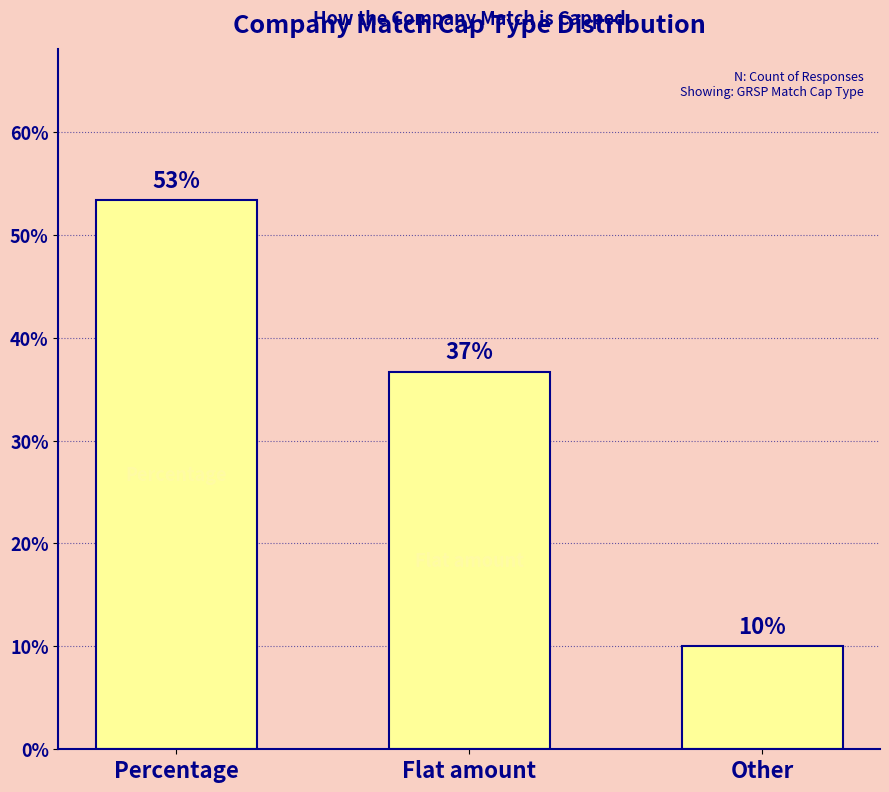

What is the label of the 2nd bar from the right?

Flat amount